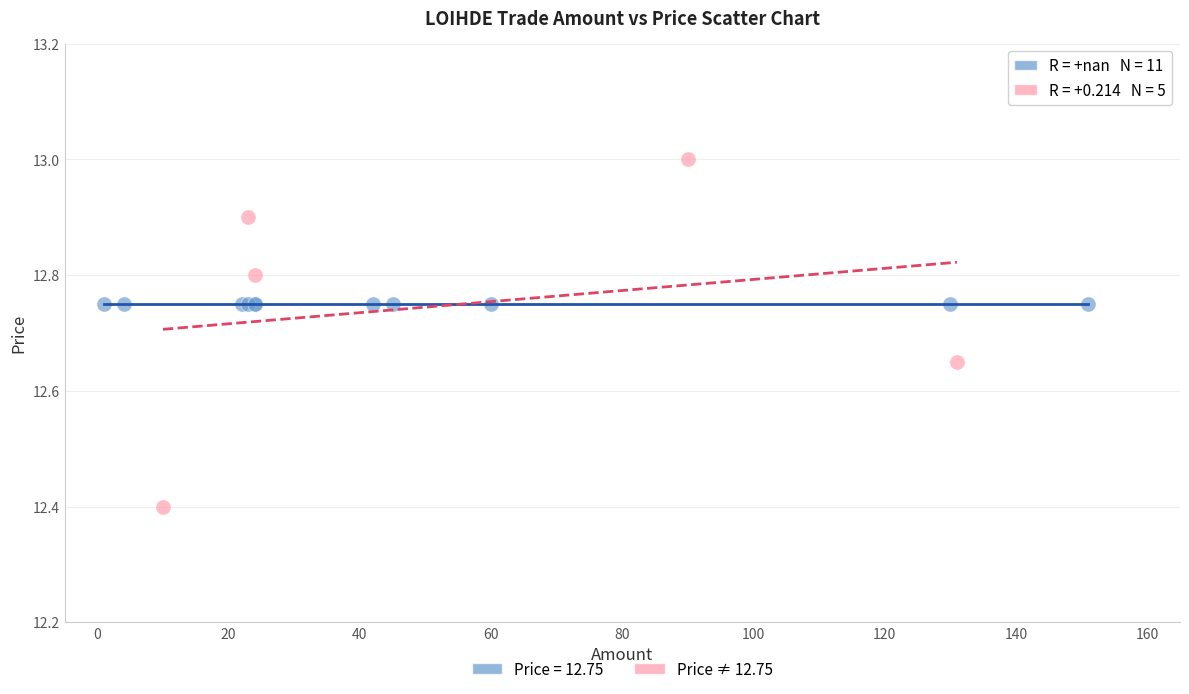

Which series contains the lowest Y value?

Price ≠ 12.75